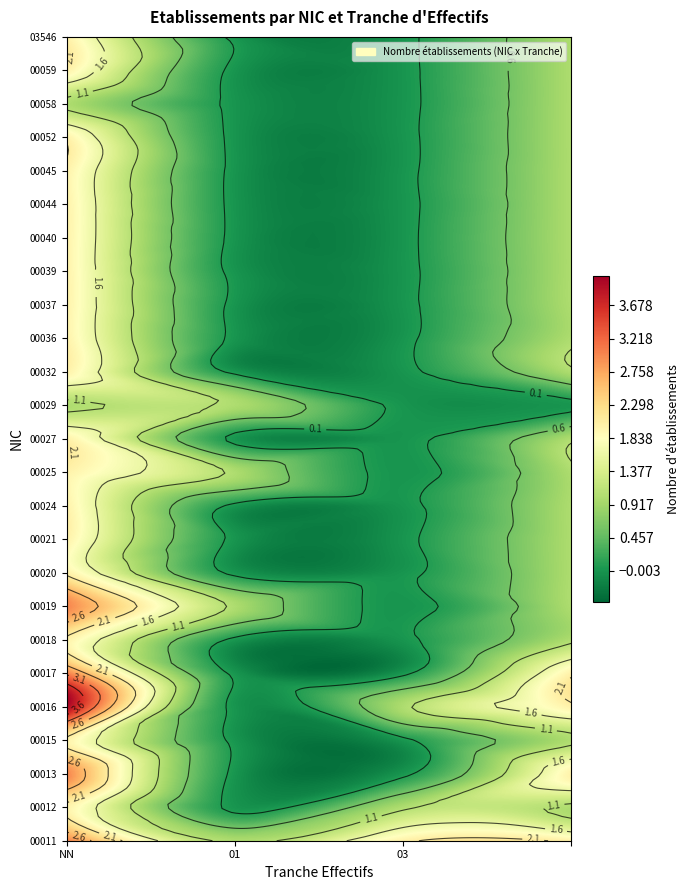

What is the difference between the second highest and minimum values in the 00058 series?

1